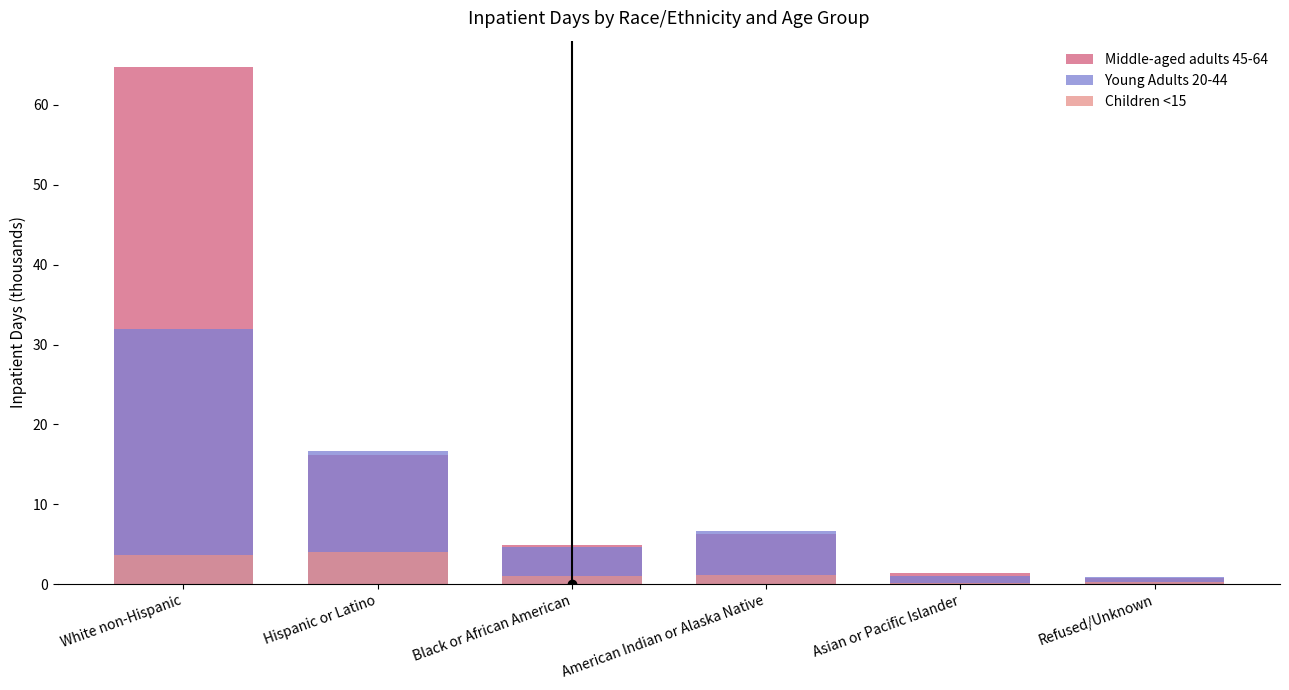

What is the spread (max minus min) of values at Asian or Pacific Islander?

1.2